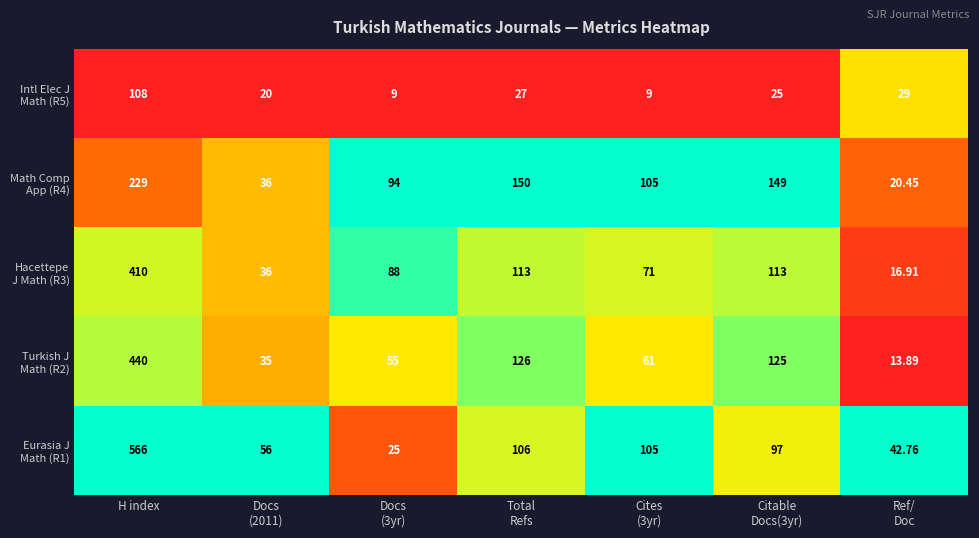

At which category is the sum across all series the highest?

H index